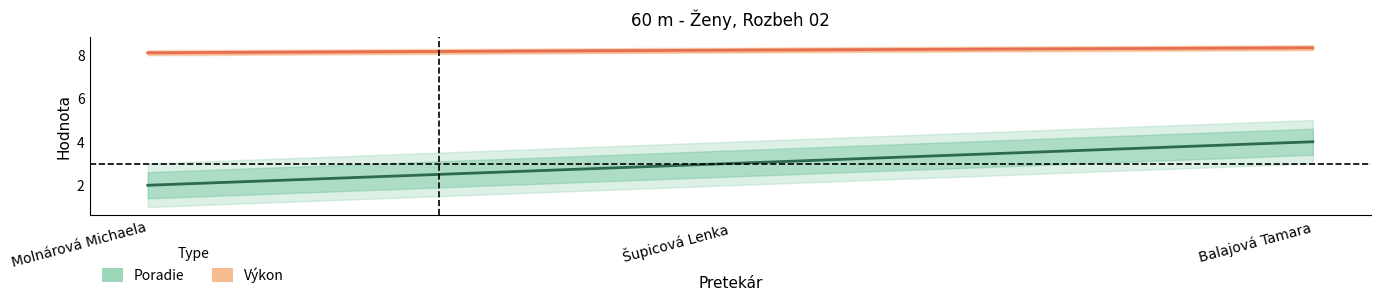

Which series has the widest spread of values?

Poradie